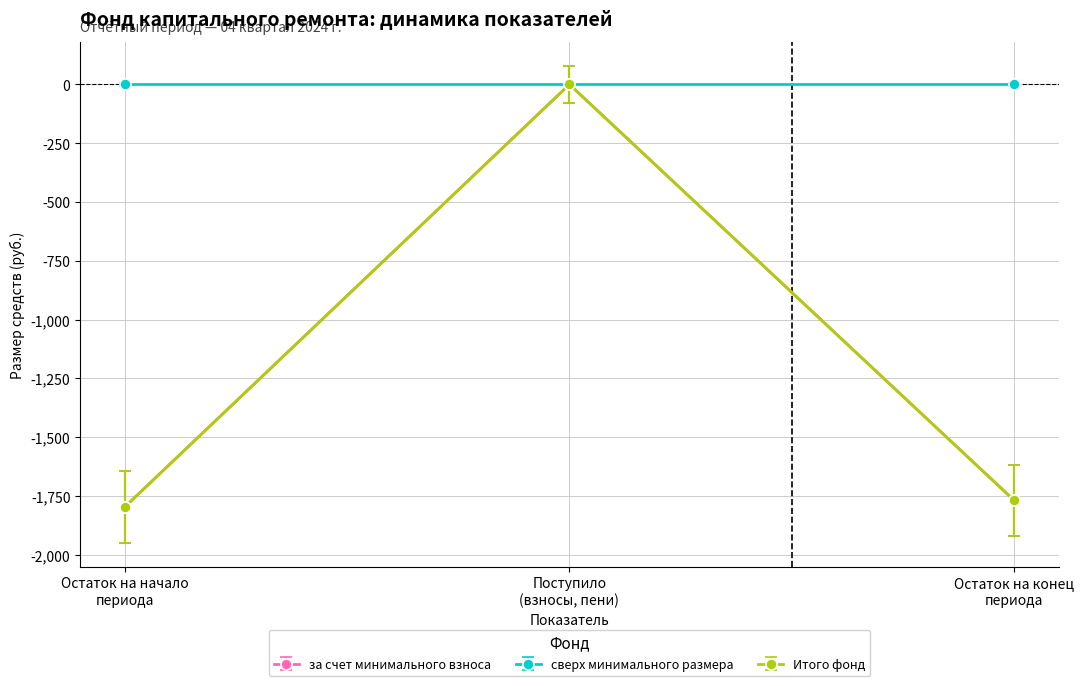

Is this an area chart (filled region under the line)?

No